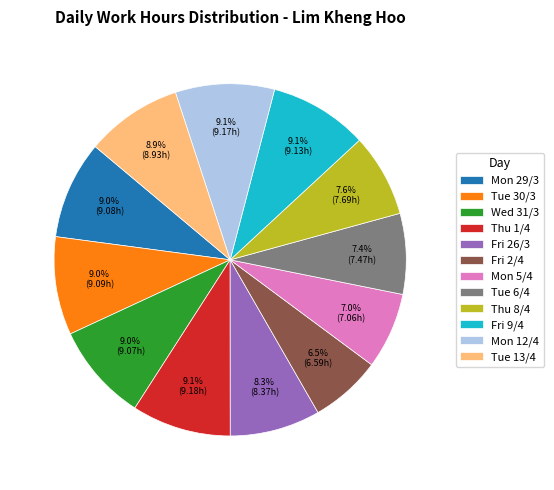

Does any single category account for the majority?

No